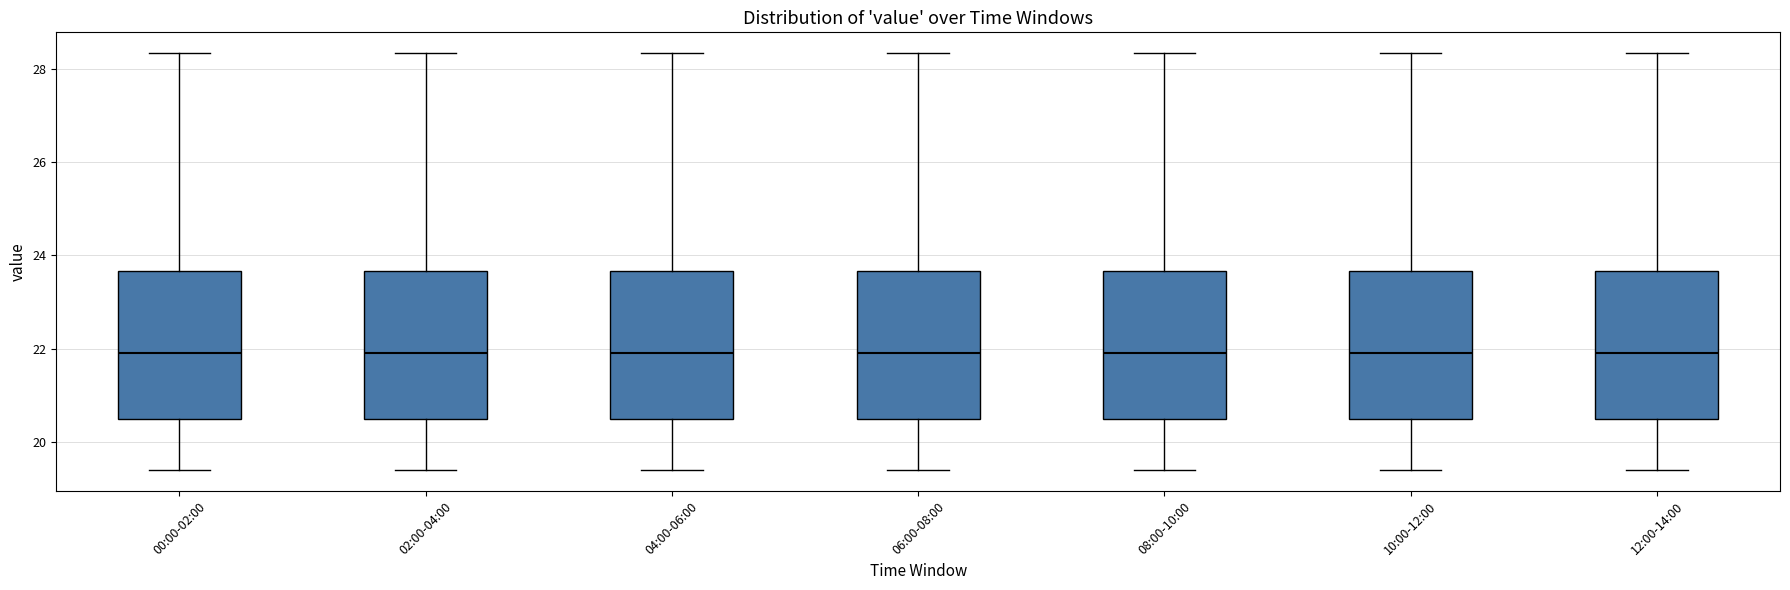

Where is the lower edge of the box for 10:00-12:00 on the y-axis? The values are not printed on the chart, so give them approximately, as read against the axis.

20.4